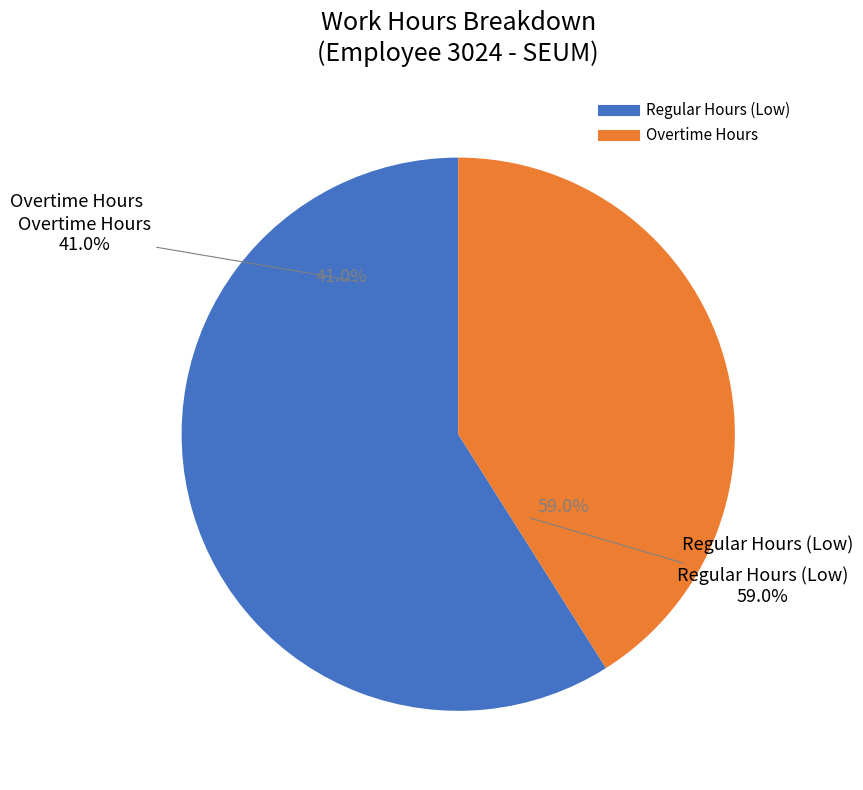

Which series has the widest spread of values?

Overtime